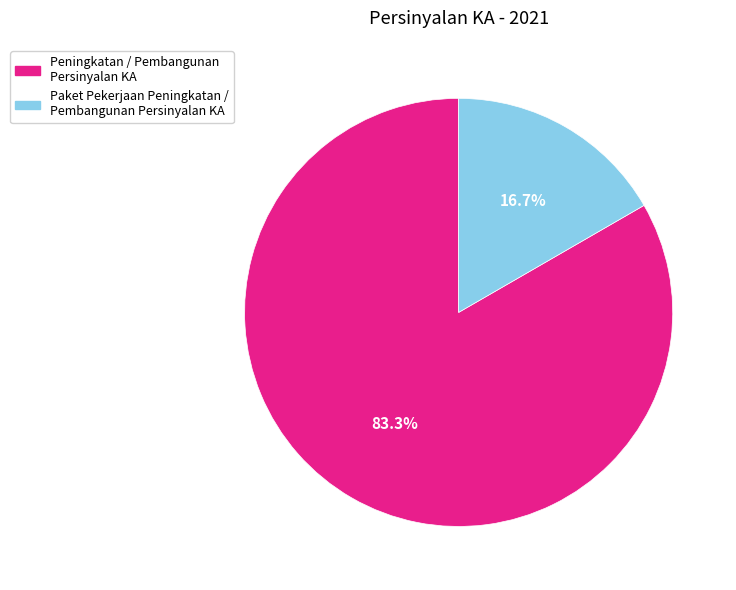

What is the ratio of the value at Peningkatan / Pembangunan Persinyalan KA to the value at Paket Pekerjaan Peningkatan / Pembangunan Persinyalan KA?

5.0